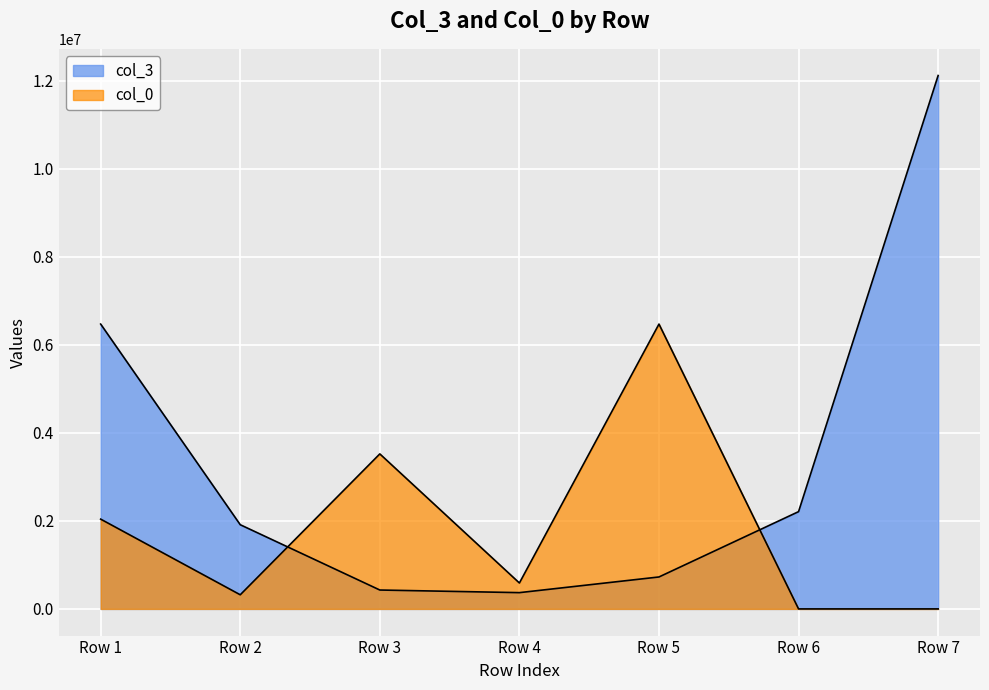

What is the difference between the highest and lowest values at Row 5?

5746570.2